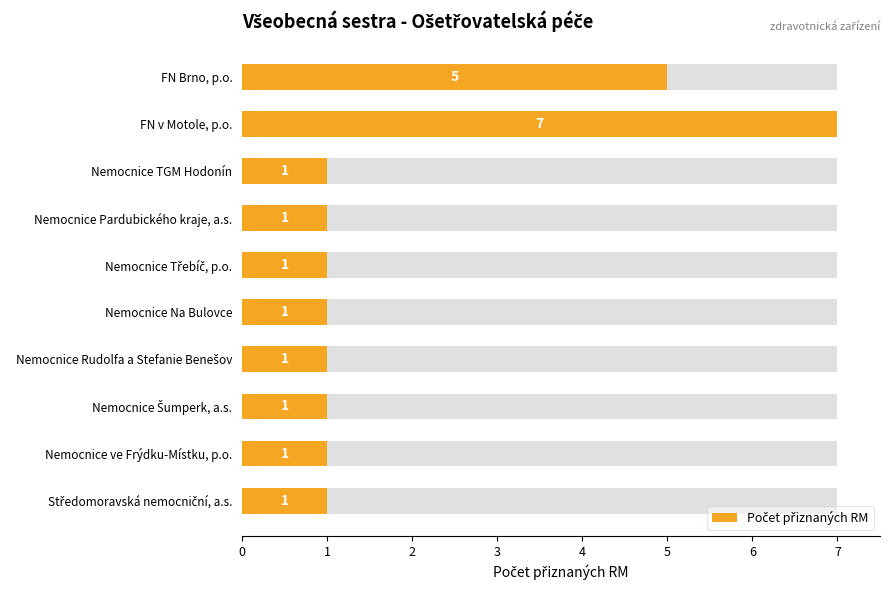

What is the sum of the values at Nemocnice Šumperk, a.s. and Středomoravská nemocniční, a.s.?

2